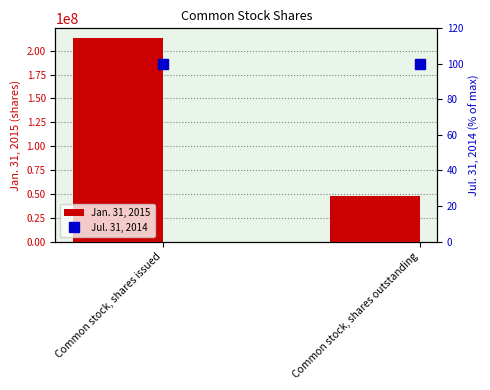

Reading right to left, list all the values displayed in this chart.

Jan. 31, 2015: Common stock, shares outstanding=47691021	Common stock, shares issued=212779030
Jul. 31, 2014: Common stock, shares outstanding=100	Common stock, shares issued=100